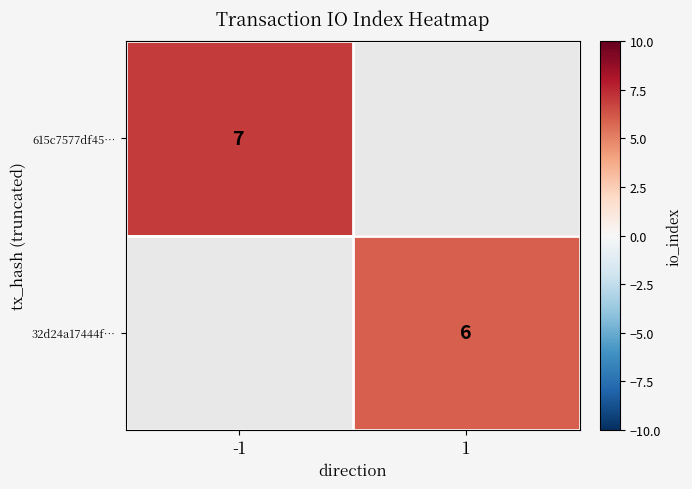

The value of 32d24a17444f… at 1 is 6. True or false?

True